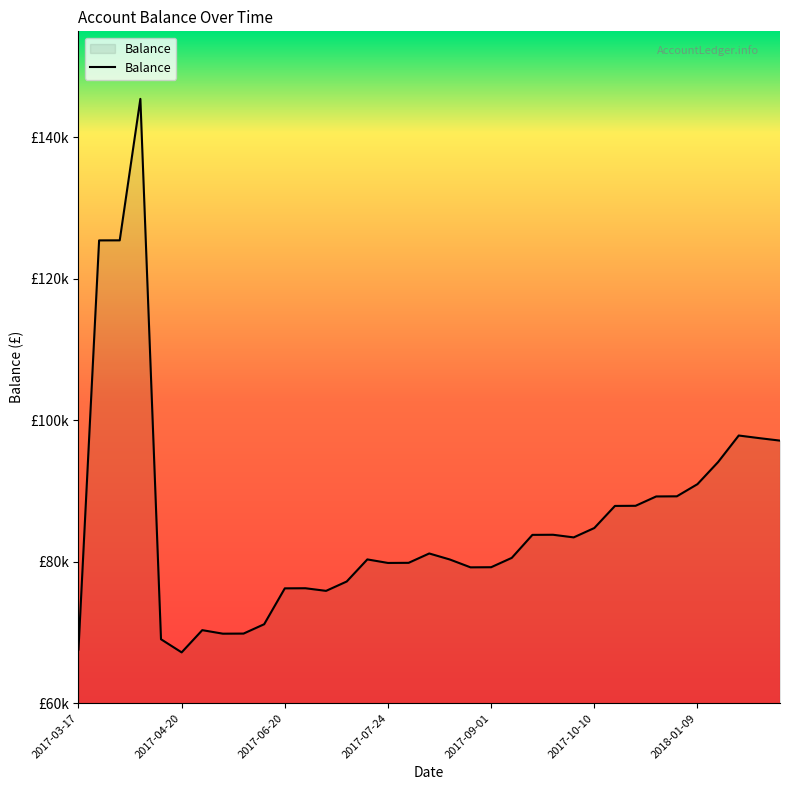

Reading right to left, what are all the values shown in this chart?

97133.6	97483.6	97854.9	94104.9	90979.9	89258.7	89240.4	87917.9	87899.8	84774.8	83452.4	83823.6	83806.9	80556.9	79234.4	79217.5	80324.5	81177.3	79854.8	79838.2	80338.2	77213.2	75890.7	76261.9	76246.9	71174.5	69852.0	69837.2	70337.2	67193.5	69049.8	145449.8	125449.8	125442.0	67592.0